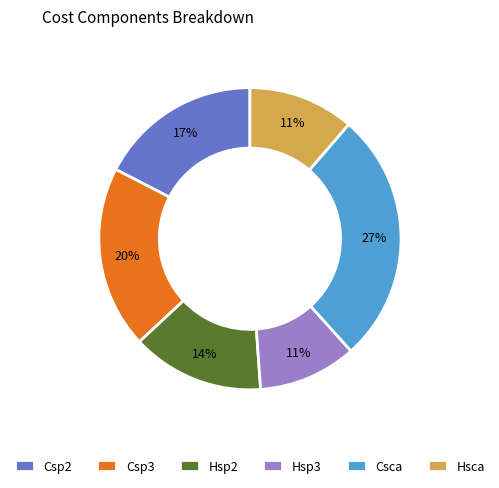

Count the number of slices in the pie.

6